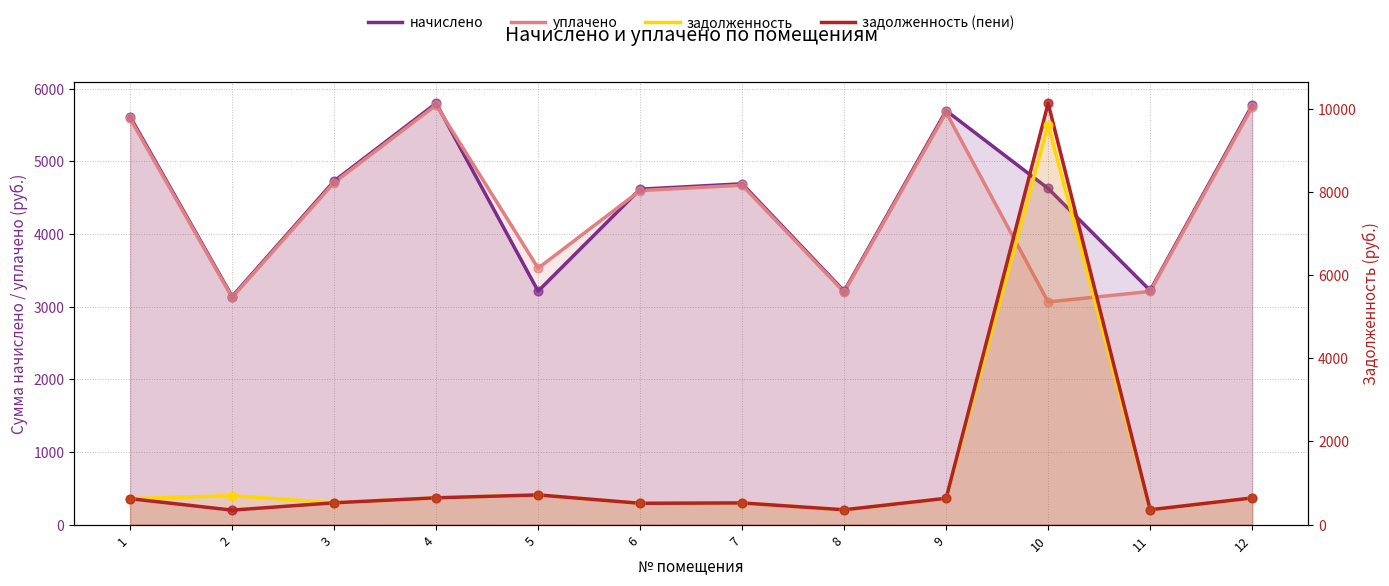

Which series has the widest spread of Y values?

задолженность (пени)